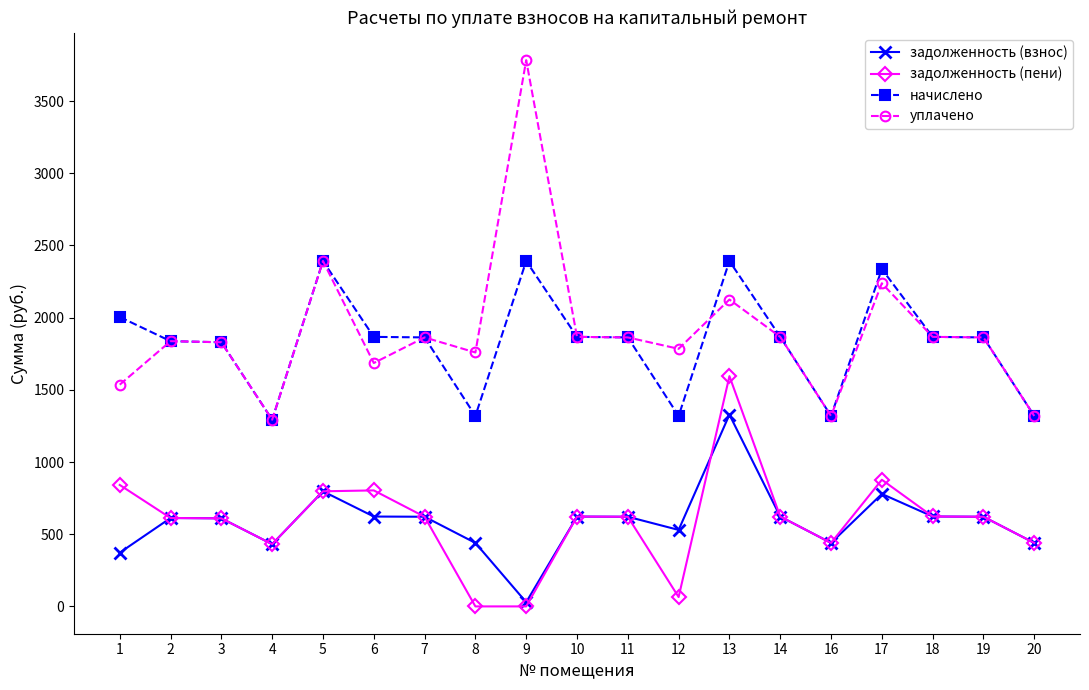

What is the value of the задолженность (пени) point at the 5th from the left?

797.2